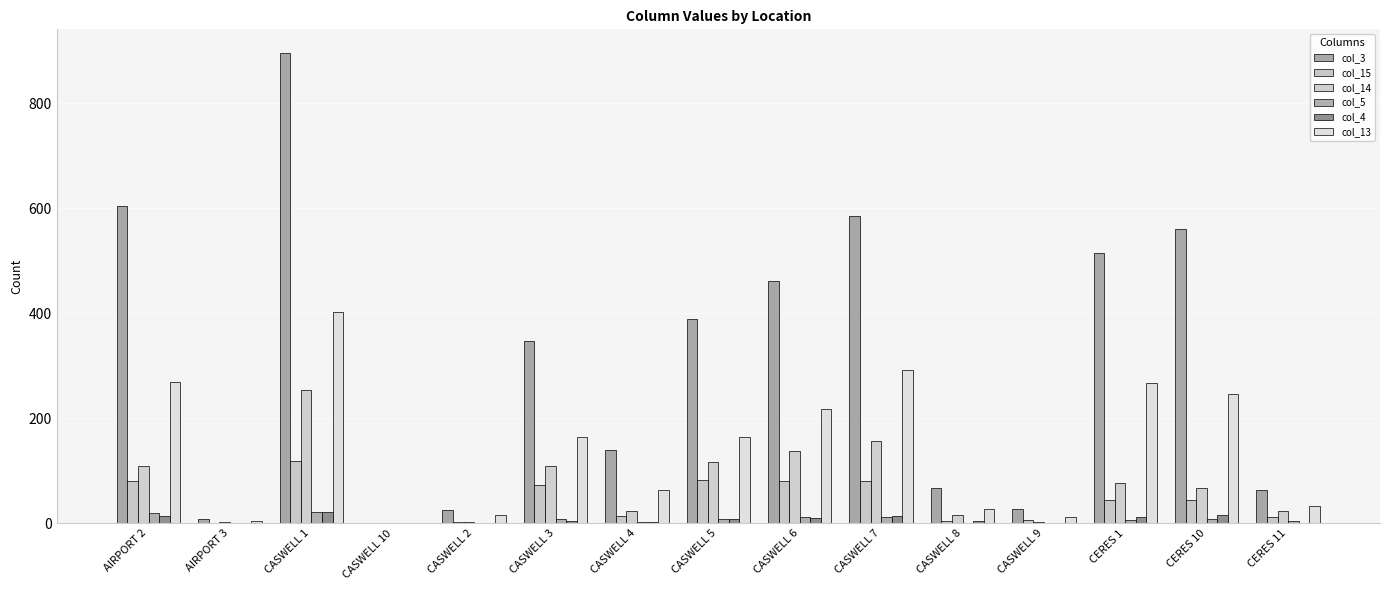

Is it true that col_14 equals 241 at CASWELL 6?

False